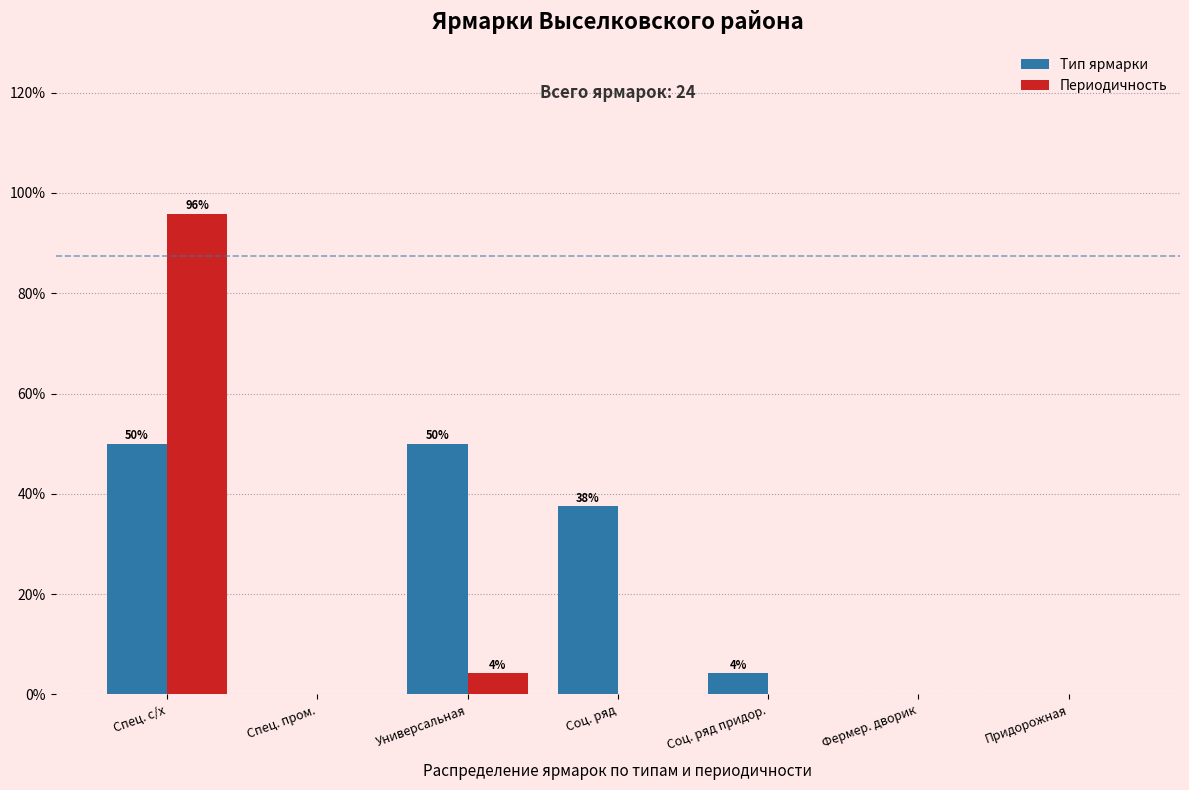

Reading left to right, what are all the values shown in this chart?

Тип ярмарки: Спец. с/х=50.0	Спец. пром.=0.0	Универсальная=50.0	Соц. ряд=37.5	Соц. ряд придор.=4.2	Фермер. дворик=0.0	Придорожная=0.0
Периодичность: Спец. с/х=95.8	Спец. пром.=0.0	Универсальная=4.2	Соц. ряд=0.0	Соц. ряд придор.=0.0	Фермер. дворик=0.0	Придорожная=0.0